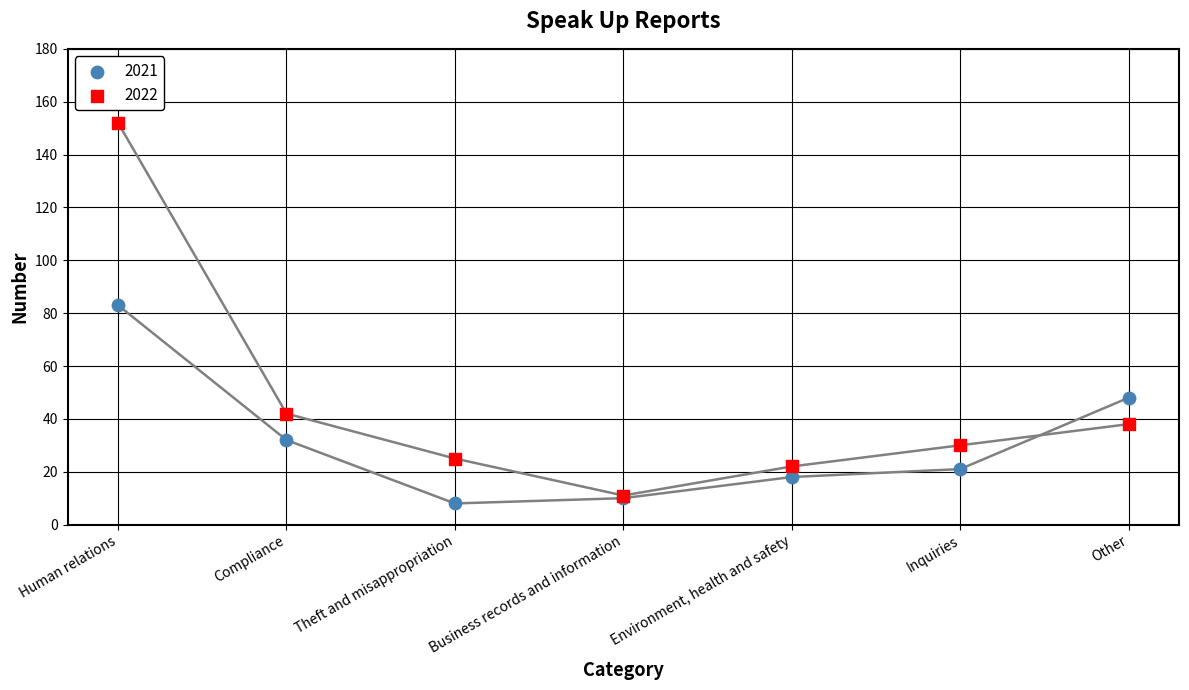

Which series reaches the minimum Y coordinate?

2021